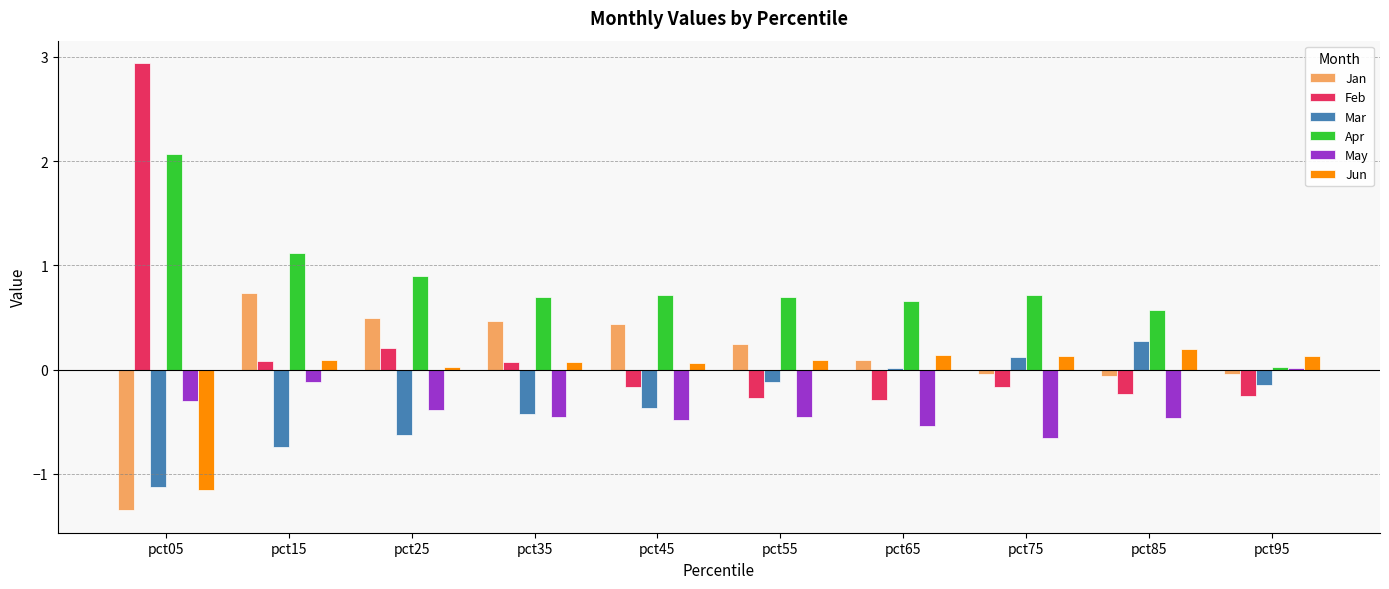

What is the average value of the May series?

-0.4